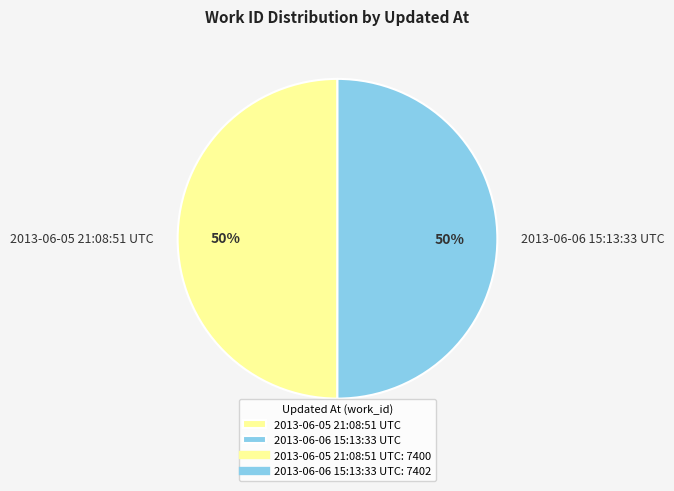

To the nearest percent, what is the average slice percentage?

50%